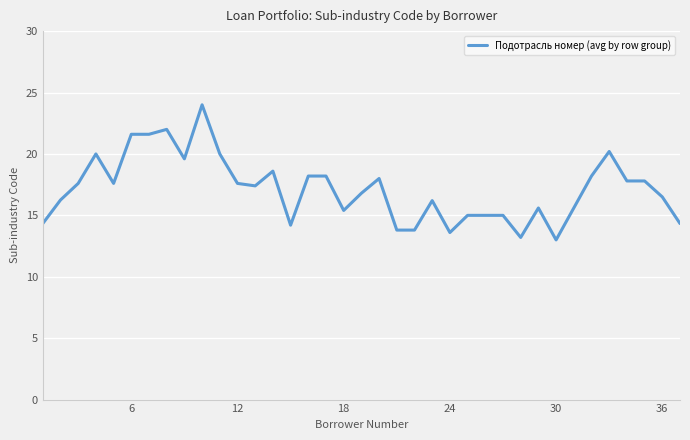

What is the average value?

17.1